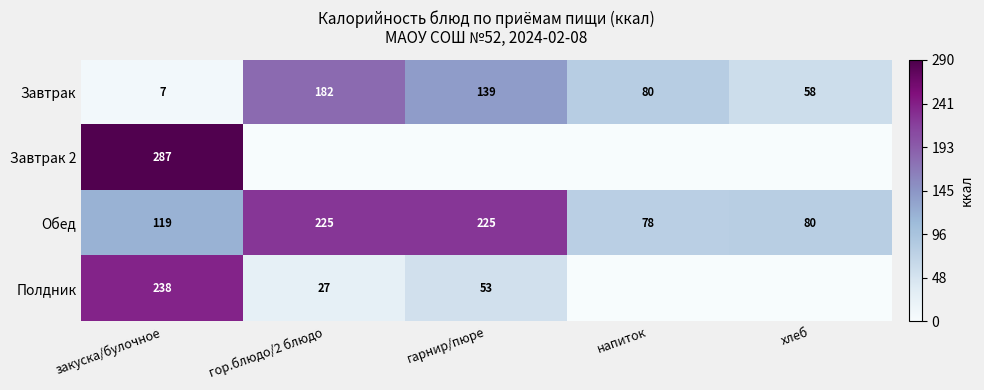

How many Завтрак values are between 58 and 139?

3